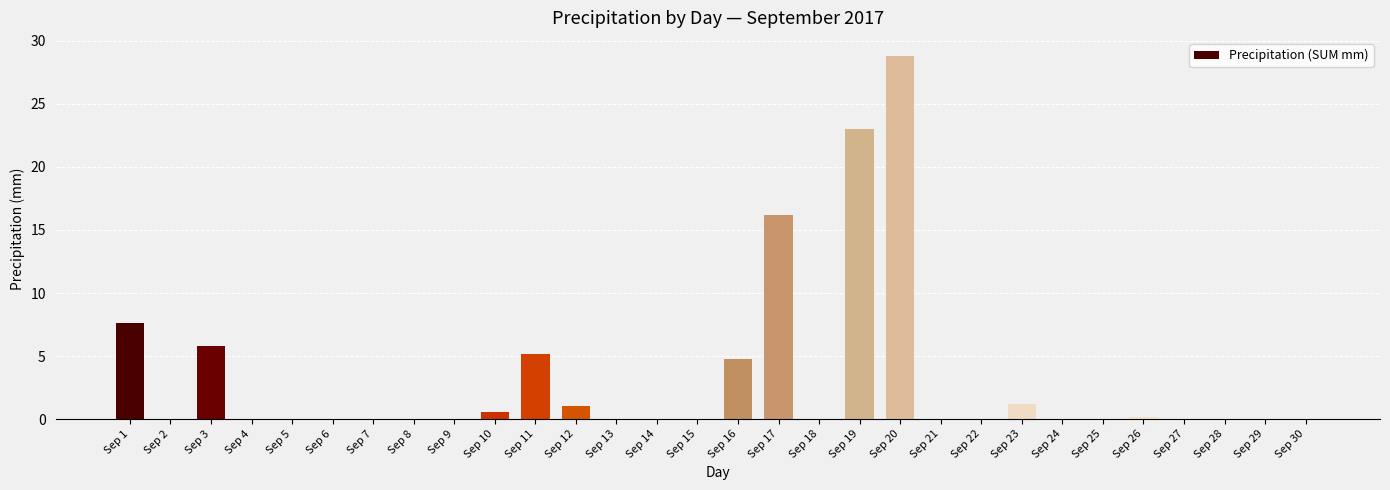

The value at Sep 16 is 4.8. True or false?

True